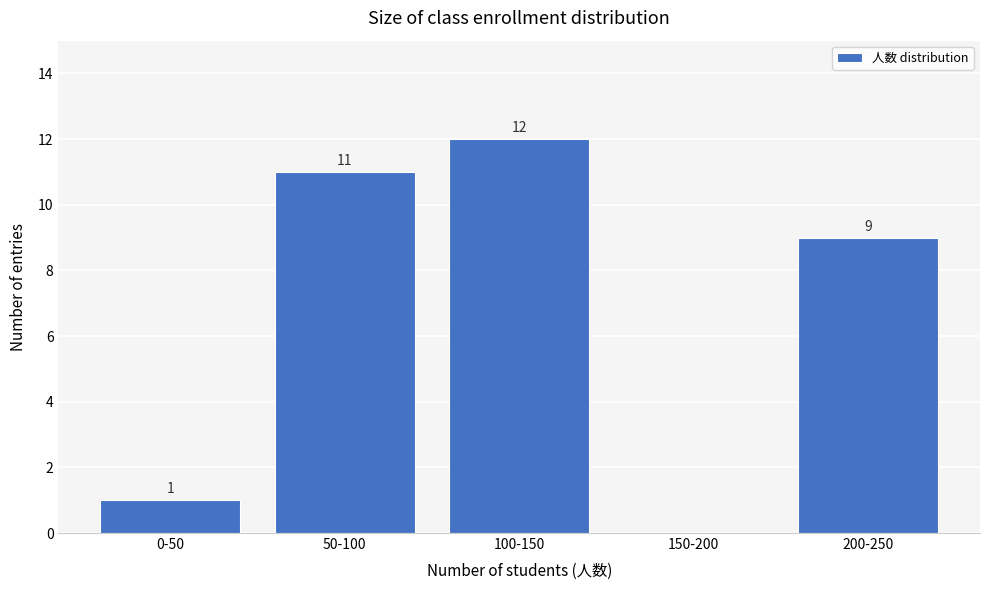

Reading left to right, what are all the values shown in this chart?

0-50=1	50-100=11	100-150=12	150-200=0	200-250=9